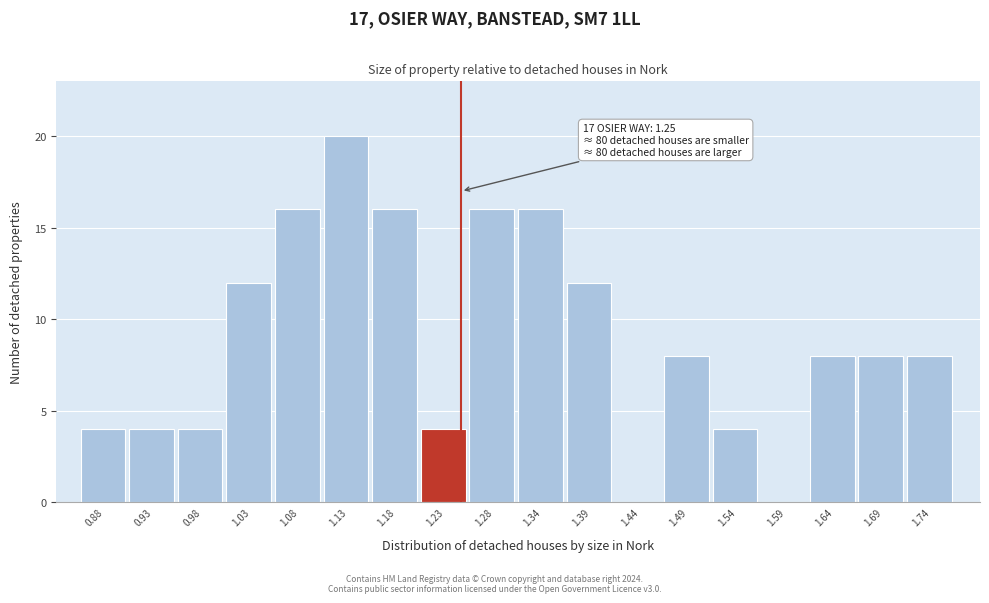

Over which range of the x-axis is the bar tallest?

1.11 to 1.16